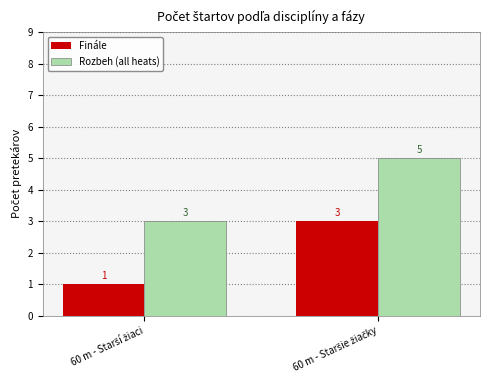

How many series are shown in this chart?

2